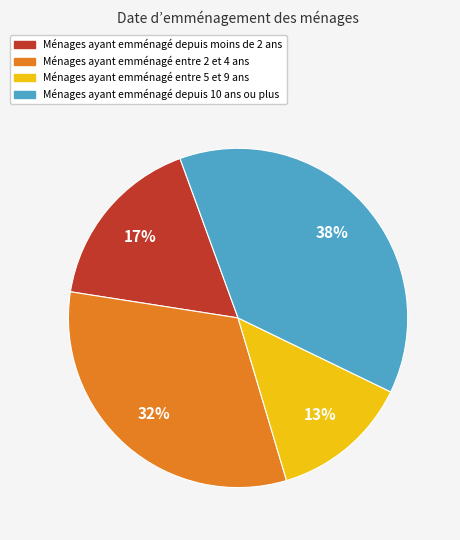

To the nearest percent, what is the average slice percentage?

25%